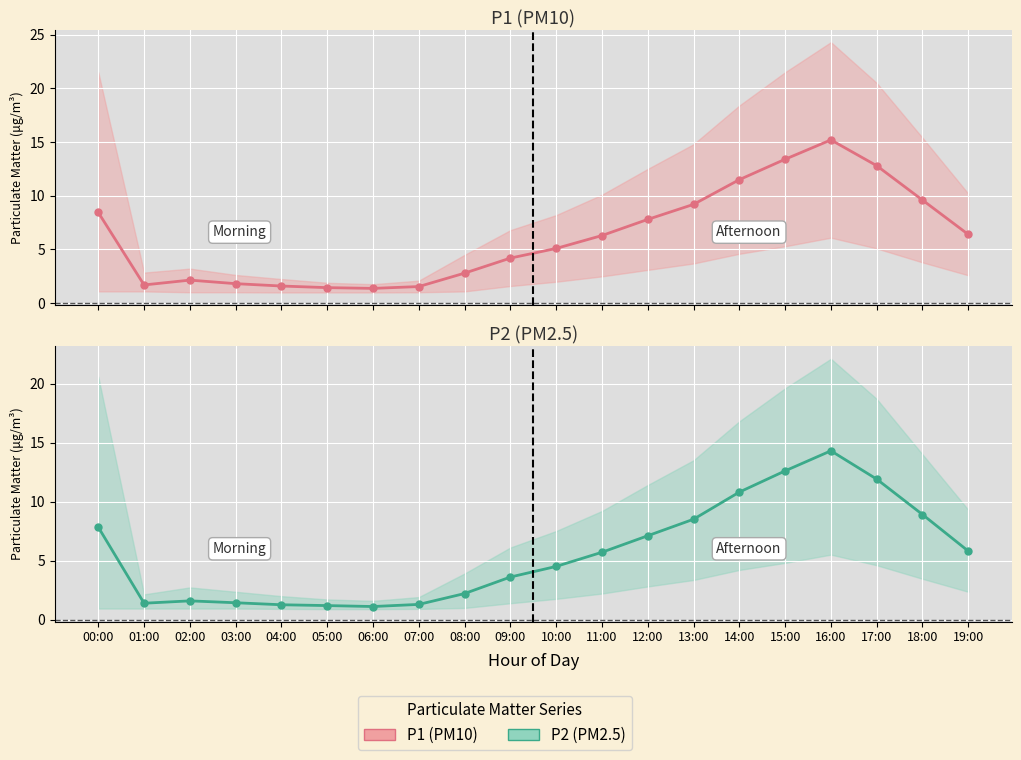

What are all the series names shown in the legend?

P1, P2